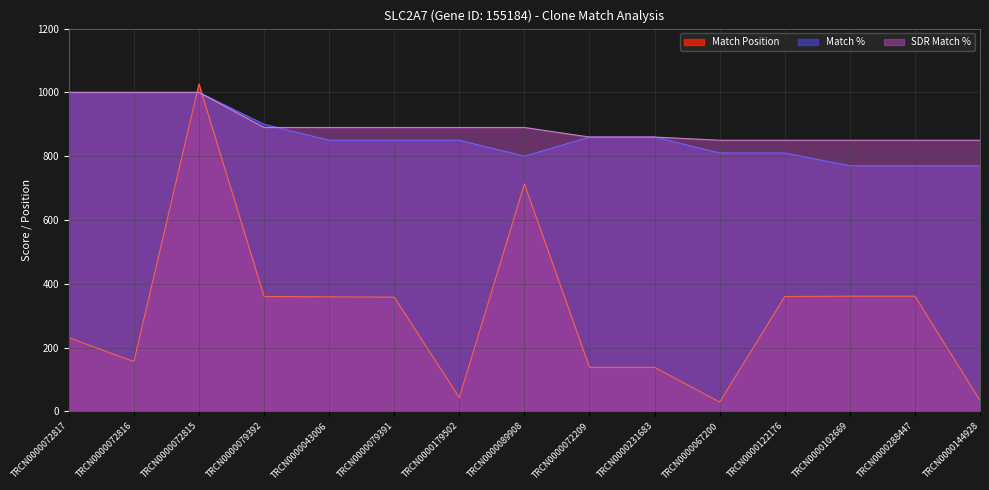

Rank the series by their maximum value, from highest to lowest.

Match Position, Match %, SDR Match %